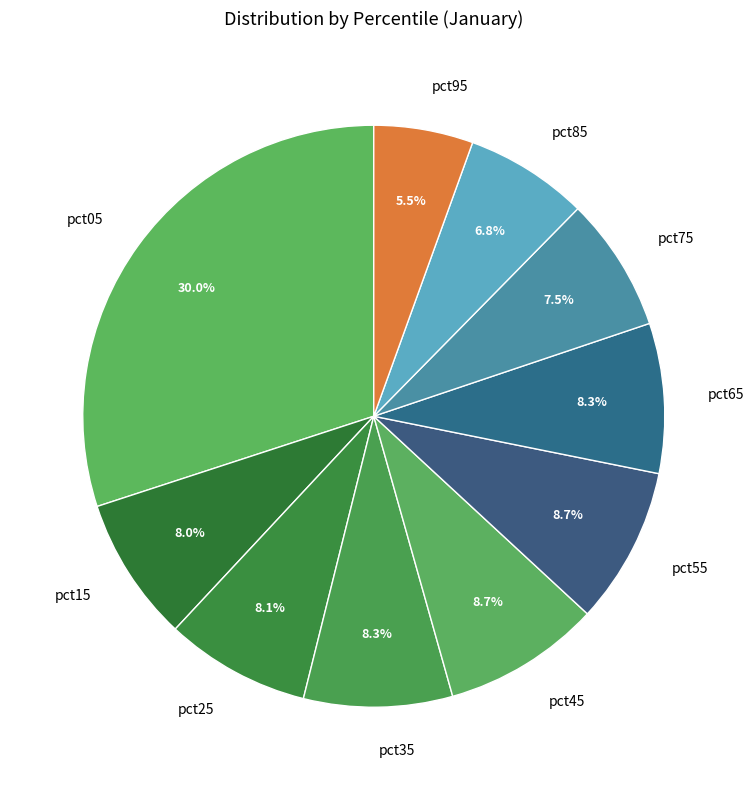

To the nearest percent, what is the difference between the pct75 and pct55 slice percentages?

1%